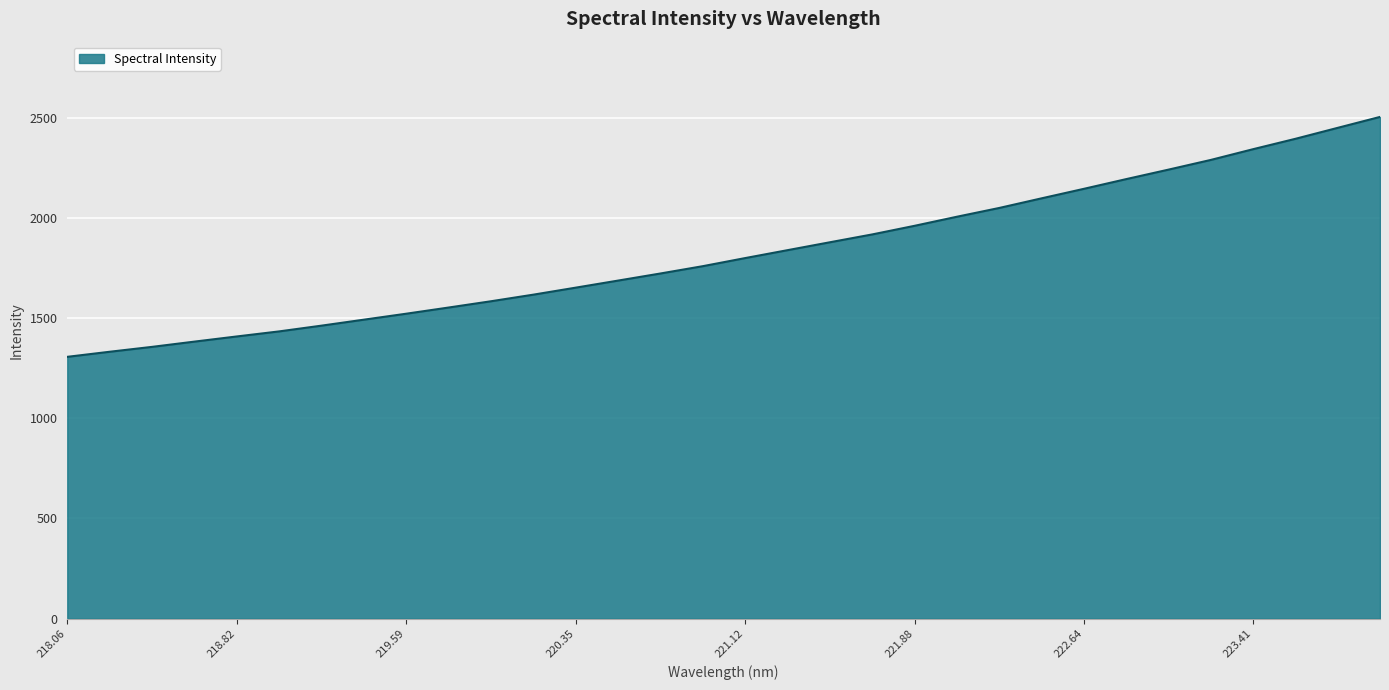

What is the smallest value displayed?

1306.4